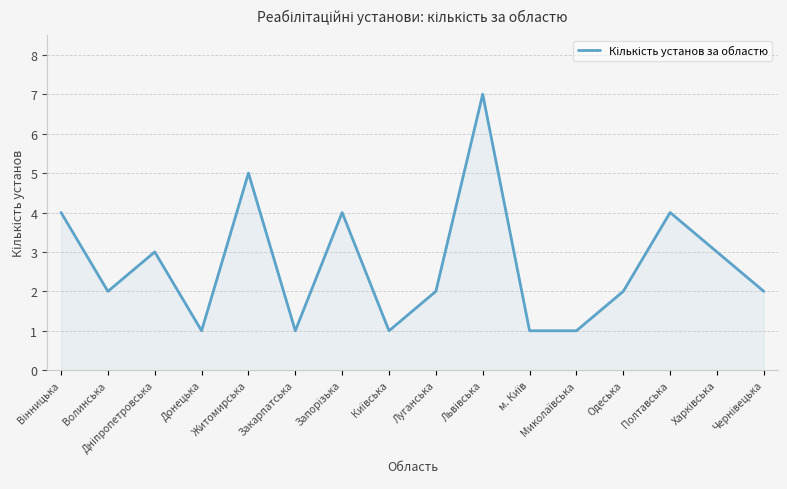

Reading right to left, what are all the values shown in this chart?

2	3	4	2	1	1	7	2	1	4	1	5	1	3	2	4